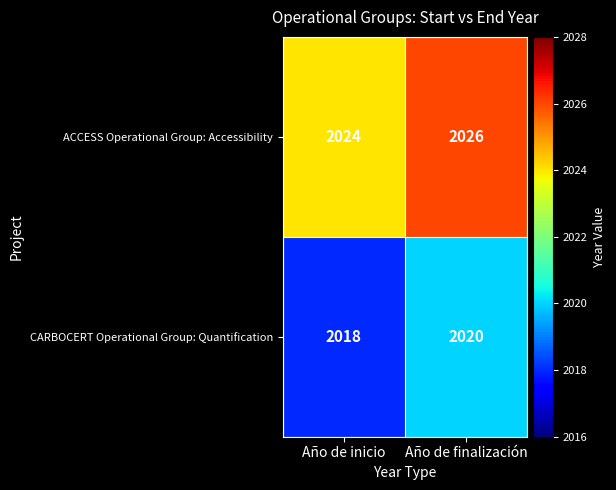

Where is CARBOCERT Operational Group: Quantification nearest to the value 2019?

Año de inicio